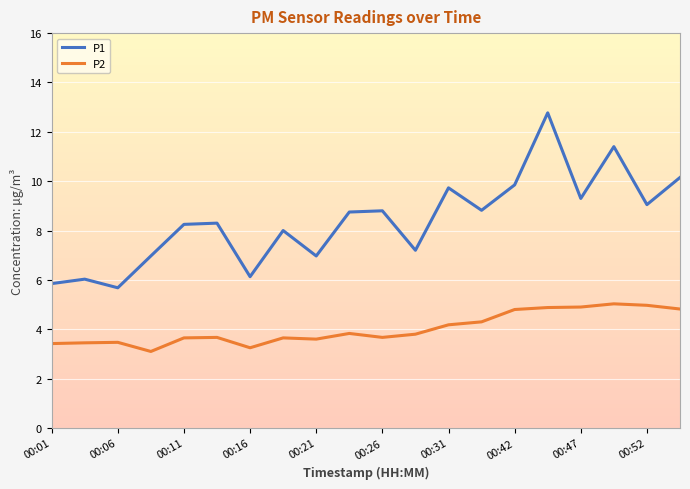

Which series has the widest spread of values?

P1